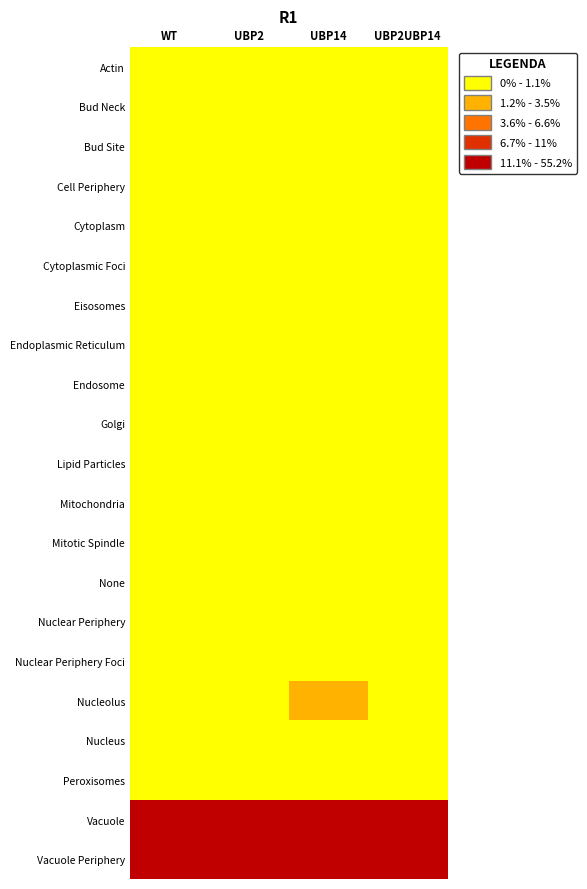

Which series has the largest total across all categories?

Vacuole Periphery